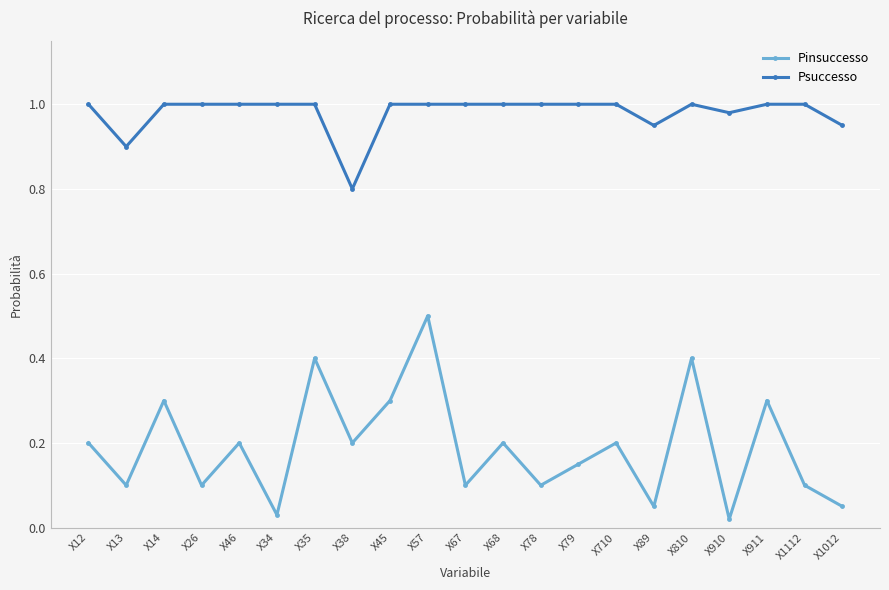

True or false: Pinsuccesso and Psuccesso cross at least once.

False